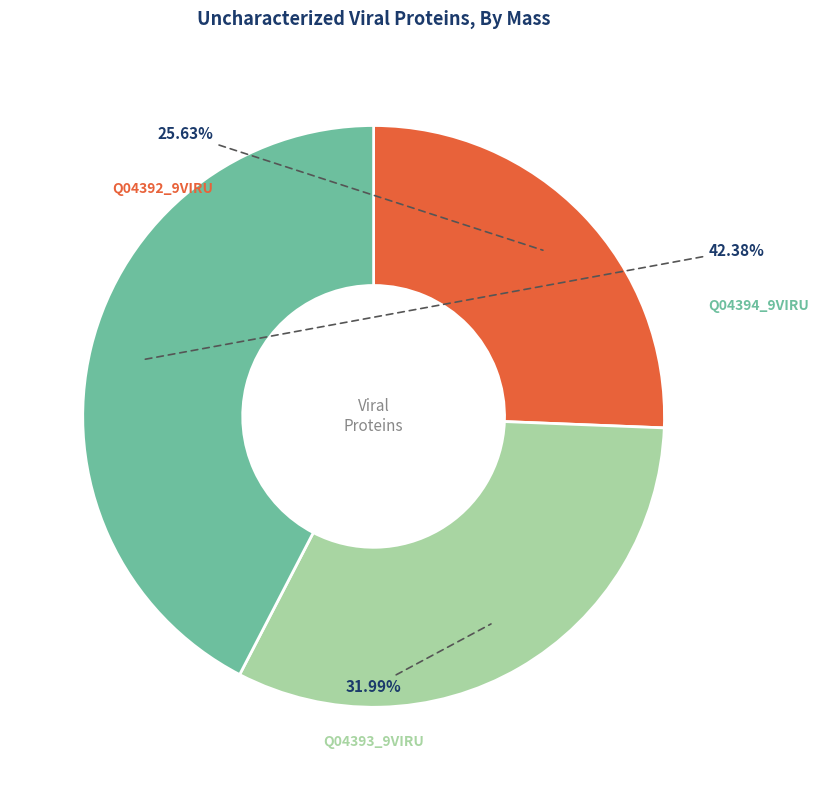

What is the largest slice in the pie chart?

Q04394_9VIRU